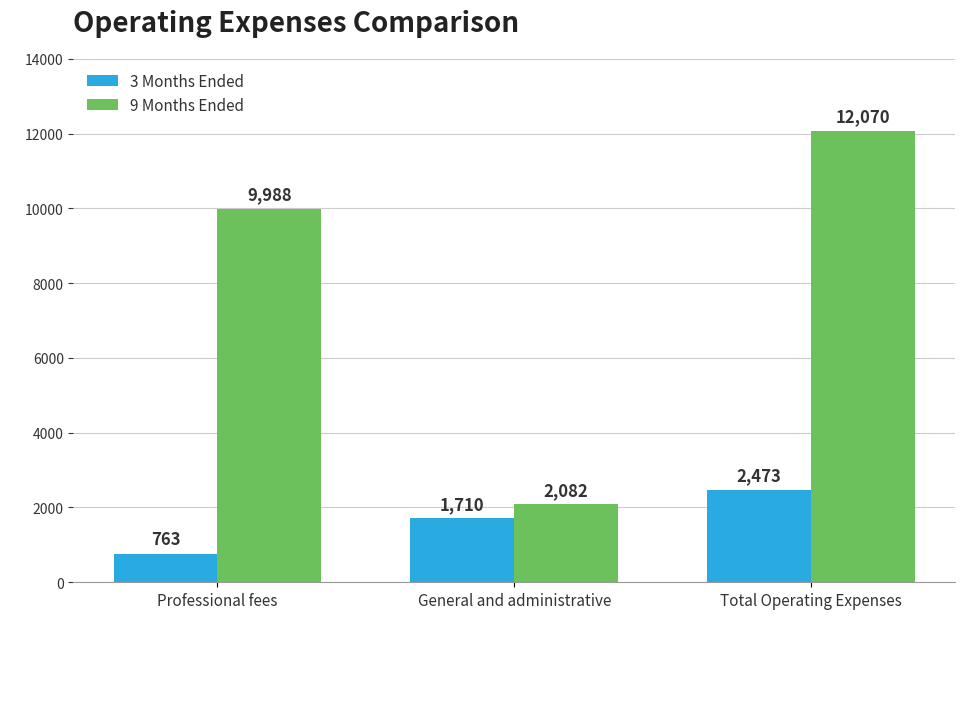

What is the minimum value for 3 Months Ended?

763